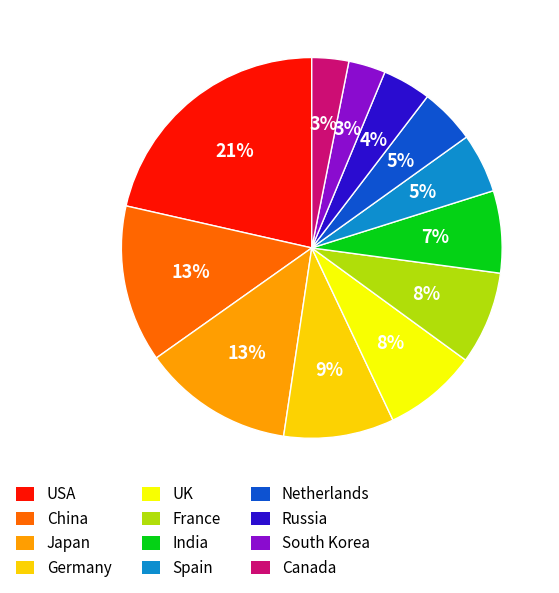

Count the number of slices in the pie.

12